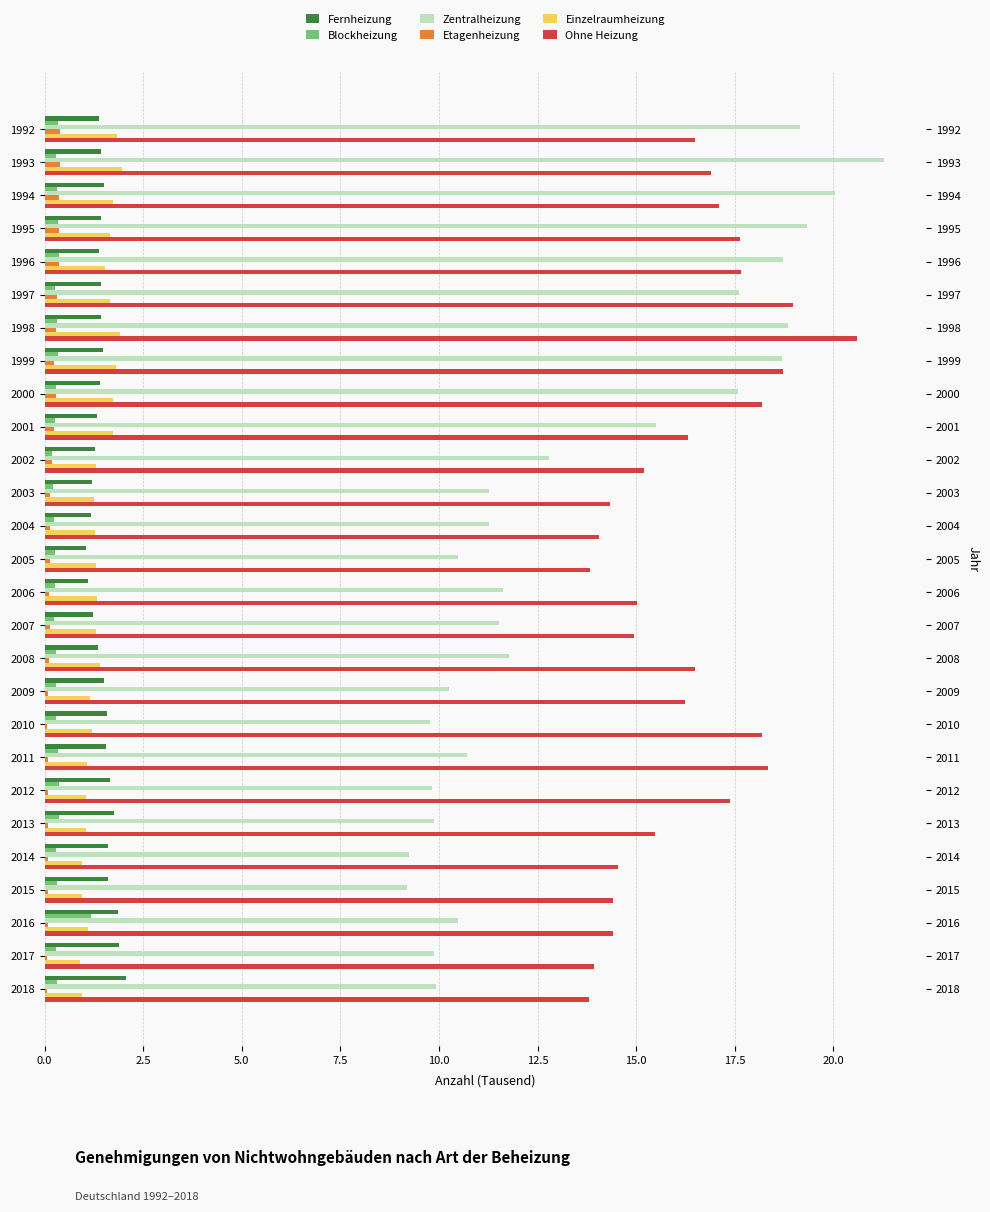

Reading right to left, what are all the values shown in this chart?

Fernheizung: 2.1	1.9	1.8	1.6	1.6	1.8	1.7	1.6	1.6	1.5	1.4	1.2	1.1	1.0	1.2	1.2	1.3	1.3	1.4	1.5	1.4	1.4	1.4	1.4	1.5	1.4	1.4
Blockheizung: 0.3	0.3	1.2	0.3	0.3	0.4	0.4	0.4	0.3	0.3	0.3	0.2	0.3	0.3	0.2	0.2	0.2	0.3	0.3	0.3	0.3	0.3	0.4	0.3	0.3	0.3	0.3
Zentralheizung: 9.9	9.9	10.5	9.2	9.2	9.9	9.8	10.7	9.8	10.3	11.8	11.5	11.6	10.5	11.3	11.3	12.8	15.5	17.6	18.7	18.9	17.6	18.7	19.3	20.0	21.3	19.2
Etagenheizung: 0.1	0.1	0.1	0.1	0.1	0.1	0.1	0.1	0.1	0.1	0.1	0.1	0.1	0.1	0.1	0.1	0.2	0.2	0.3	0.2	0.3	0.3	0.4	0.4	0.4	0.4	0.4
Einzelraumheizung: 1.0	0.9	1.1	1.0	1.0	1.1	1.0	1.1	1.2	1.1	1.4	1.3	1.3	1.3	1.3	1.3	1.3	1.7	1.7	1.8	1.9	1.7	1.5	1.7	1.7	2.0	1.8
Ohne Heizung: 13.8	13.9	14.4	14.4	14.6	15.5	17.4	18.3	18.2	16.2	16.5	14.9	15.0	13.8	14.1	14.3	15.2	16.3	18.2	18.7	20.6	19.0	17.6	17.6	17.1	16.9	16.5